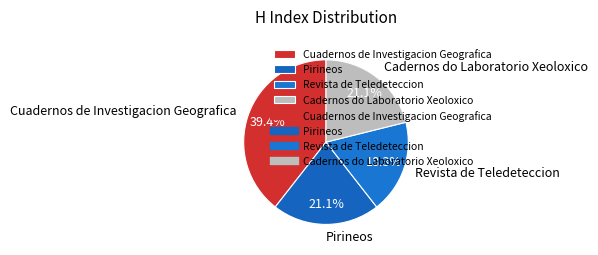

Combined, do Cuadernos de Investigacion Geografica and Pirineos account for over 50%?

Yes